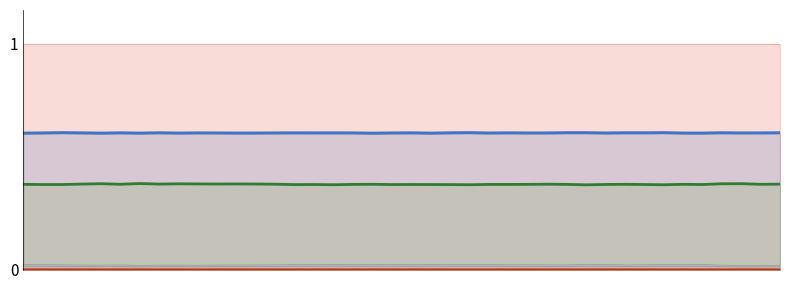

True or false: col_514 has more than 1 points higher than both neighbors.

True